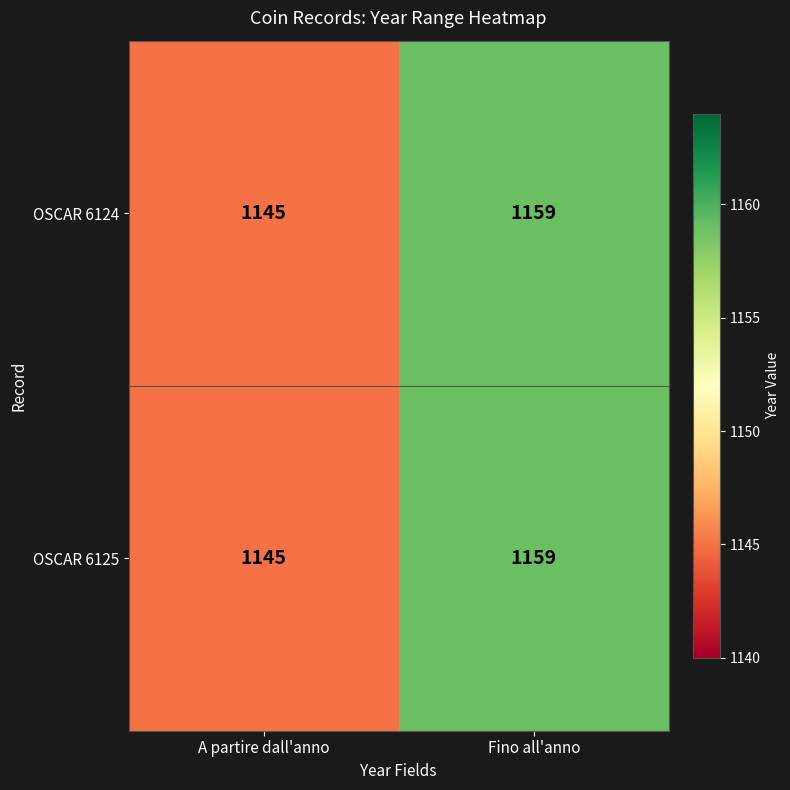

How many series are shown in this chart?

2